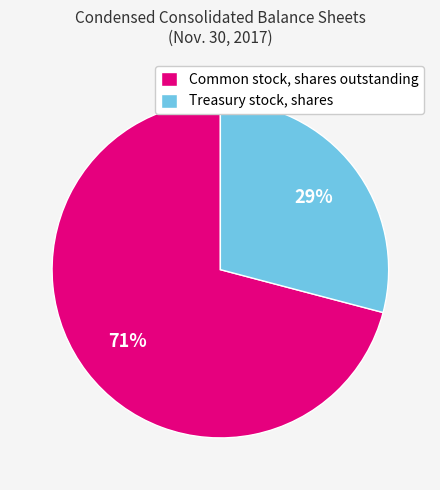

Does Treasury stock, shares account for over 50% of the chart?

No